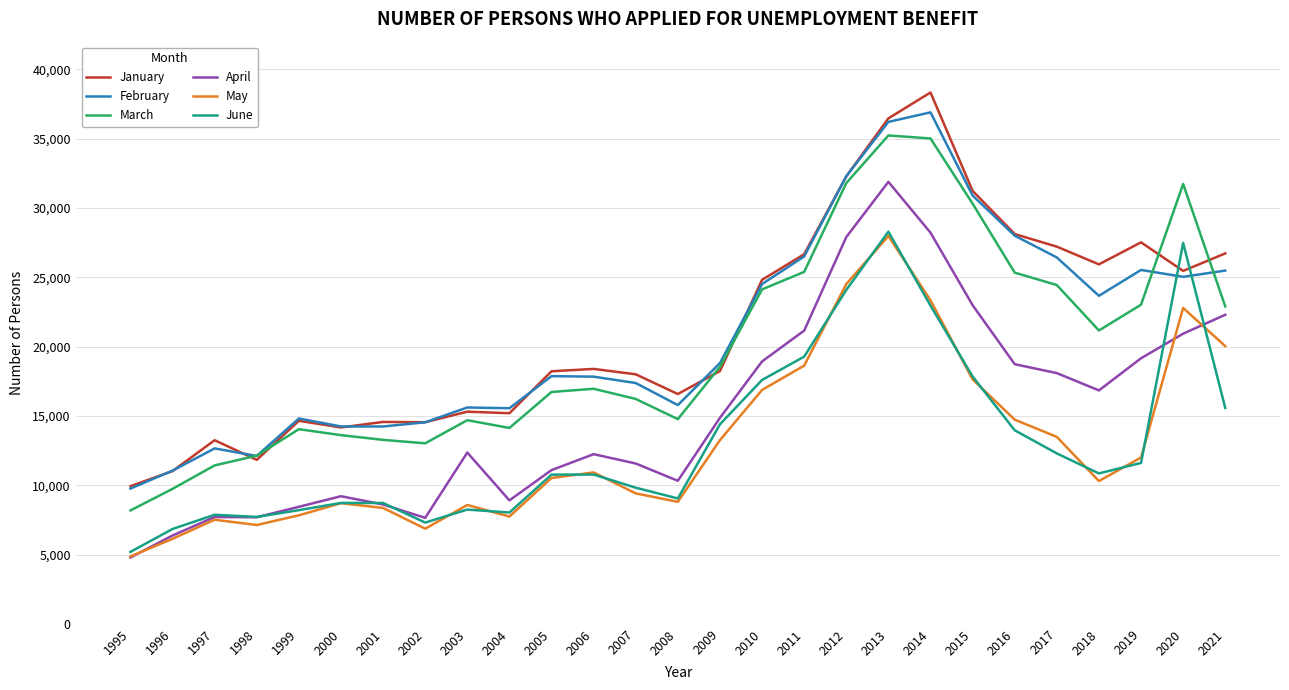

Where is February nearest to the value 23328?

2018